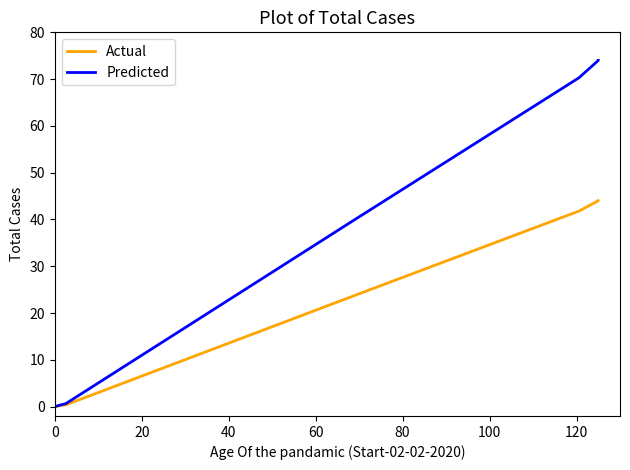

How many data points does each series have?

10